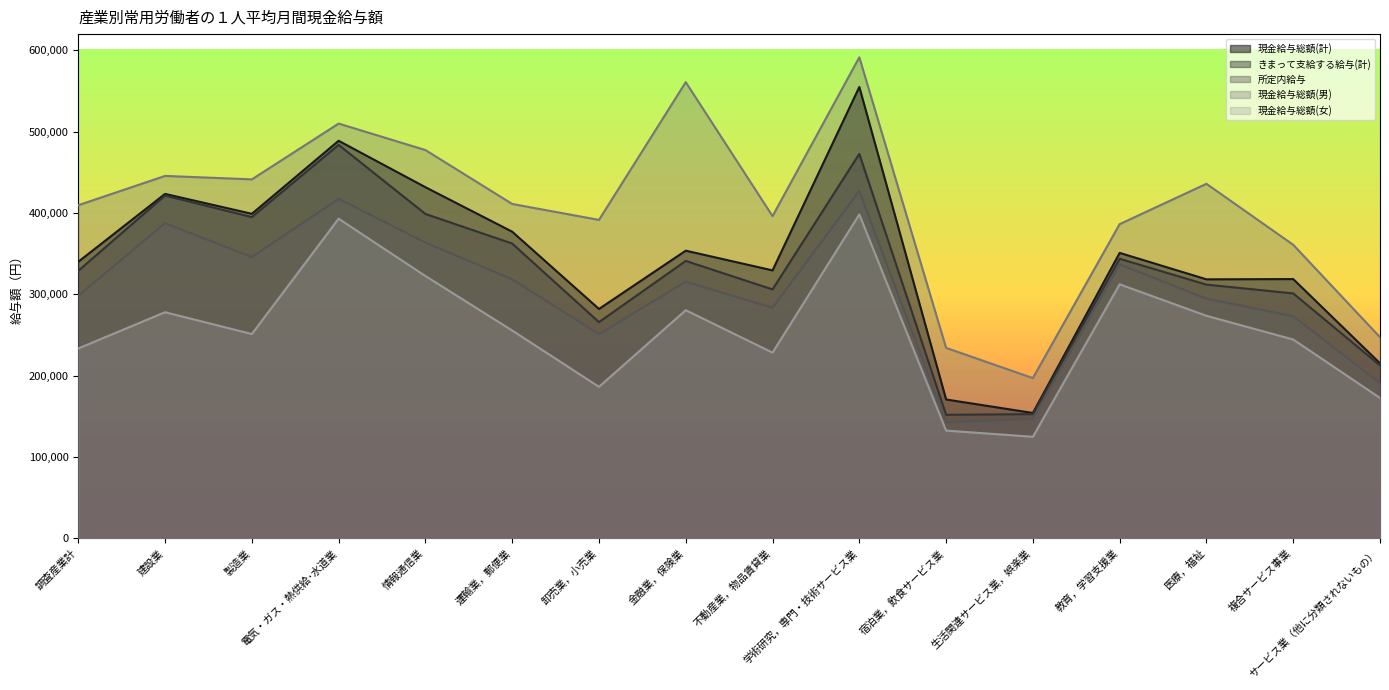

Between 情報通信業 and 不動産業，物品賃貸業, which is larger?

情報通信業